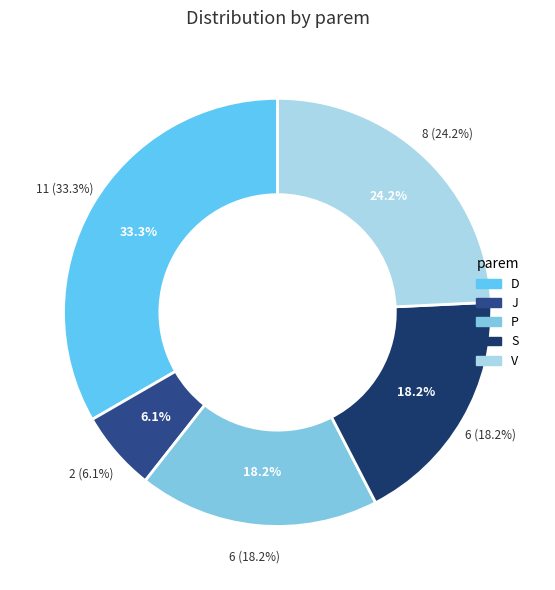

Count the number of slices in the pie.

5